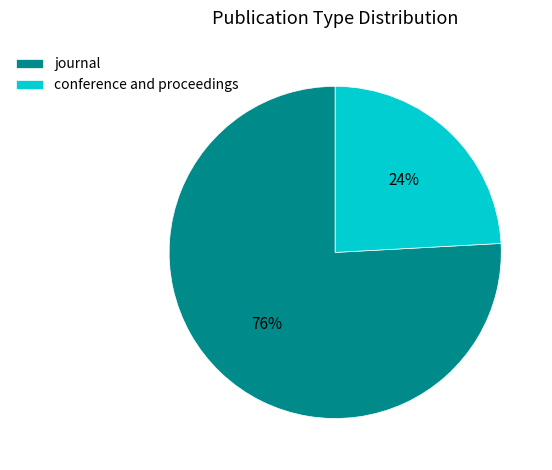

Which has a higher value, journal or conference and proceedings?

journal